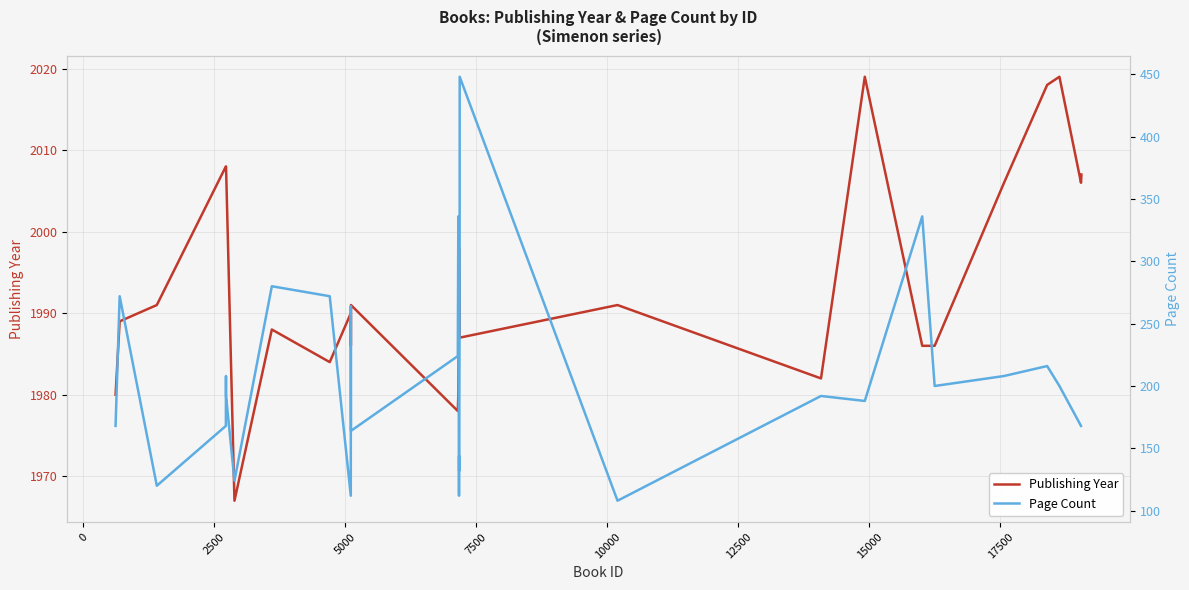

What is the minimum value for Publishing Year?

1967